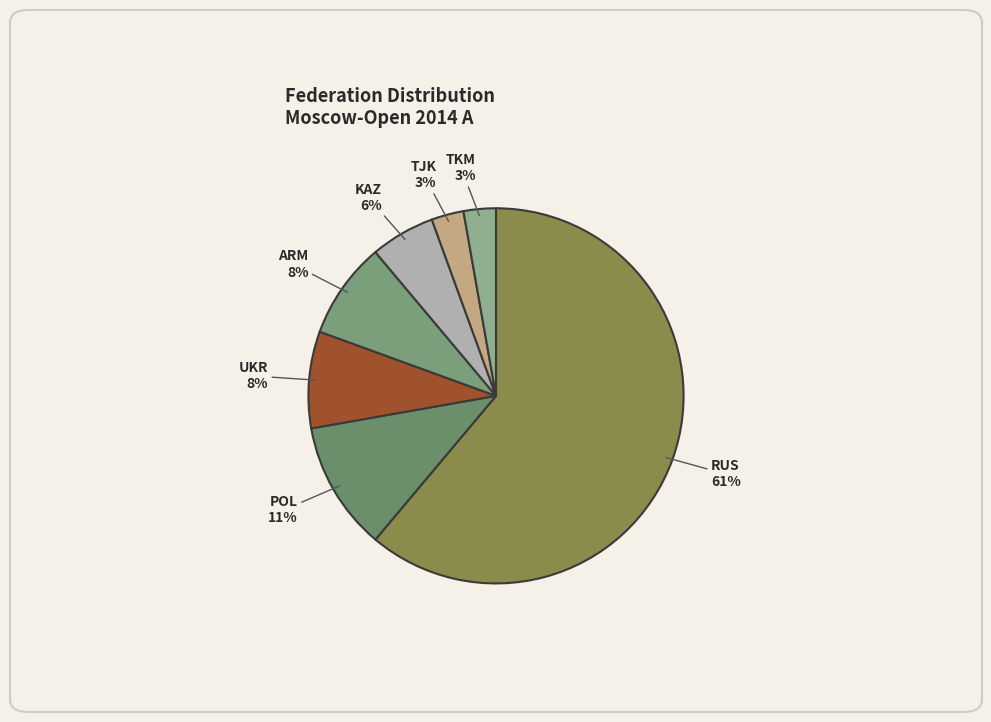

Count the number of slices in the pie.

7